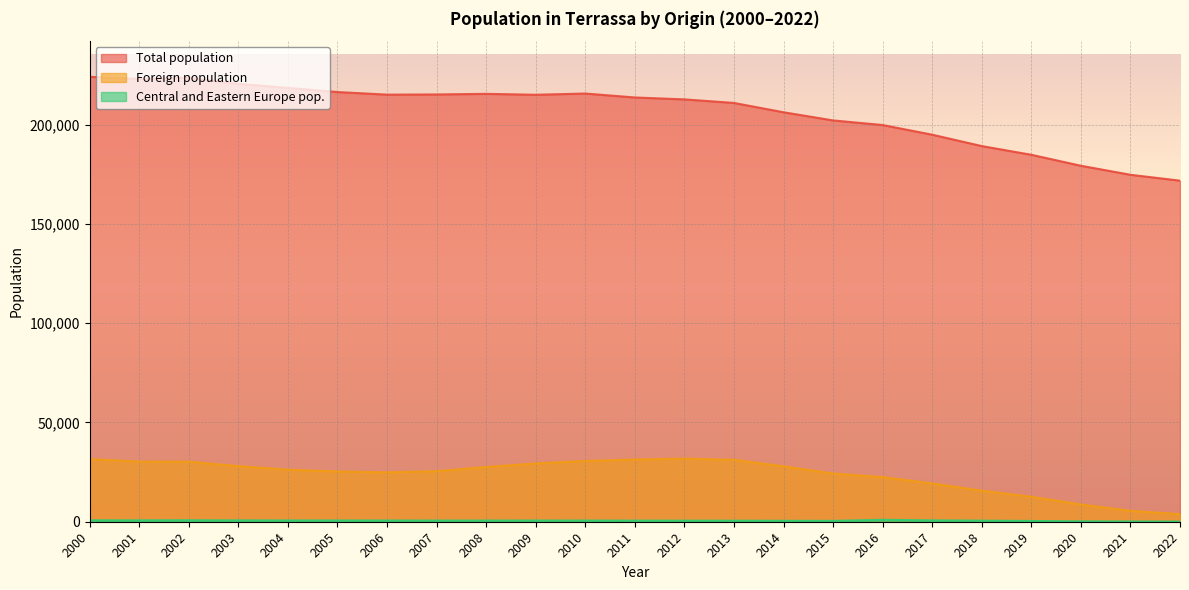

What is the value of the Central and Eastern Europe pop. point at the 14th from the left?

526